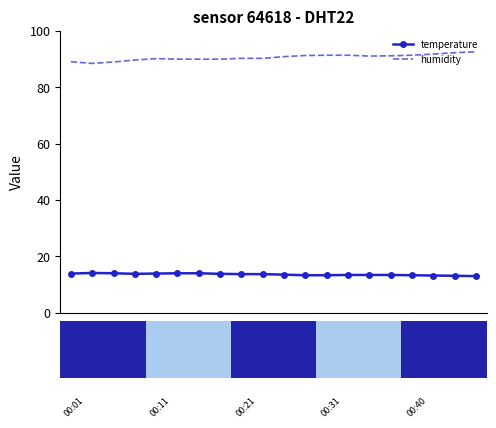

At how many categories does at least one series exceed 58?

20